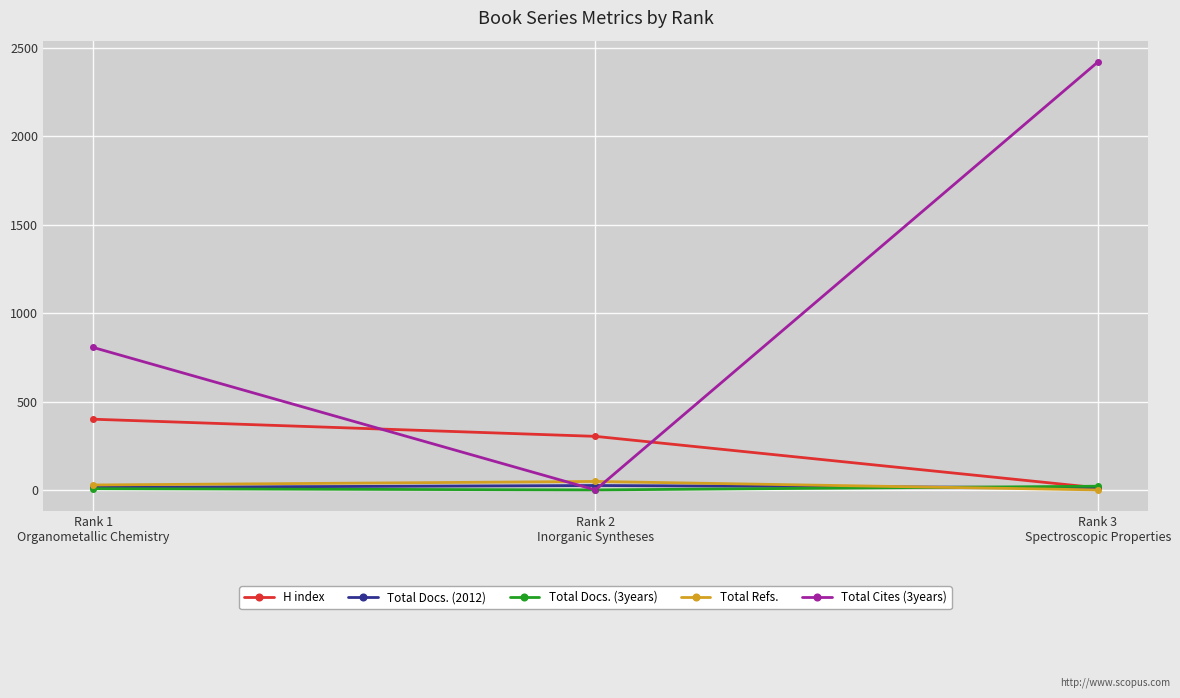

What is the greatest value displayed?

2420